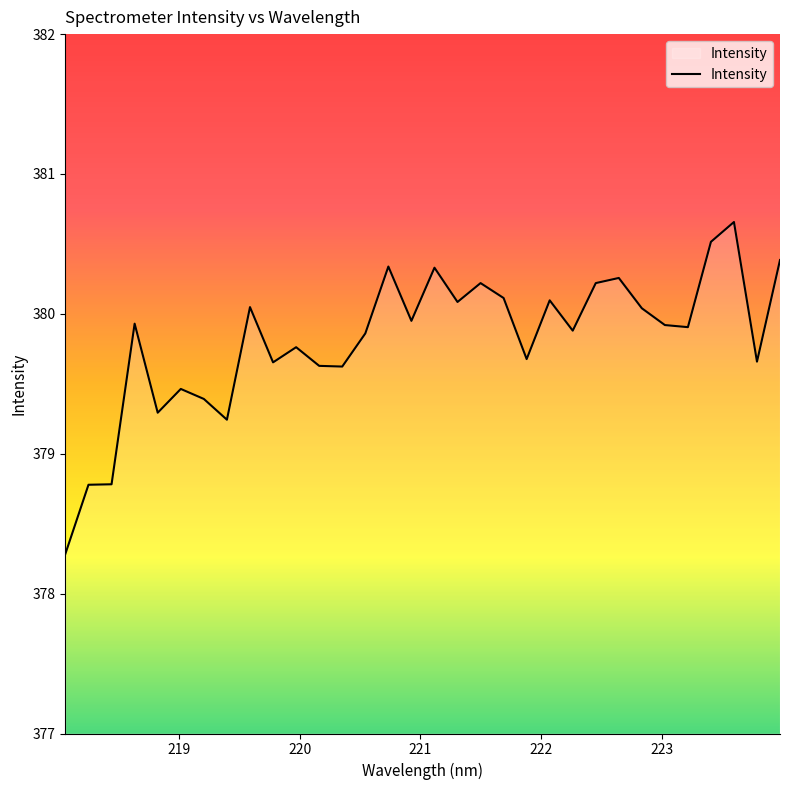

What is the difference between the maximum and minimum values?

2.4